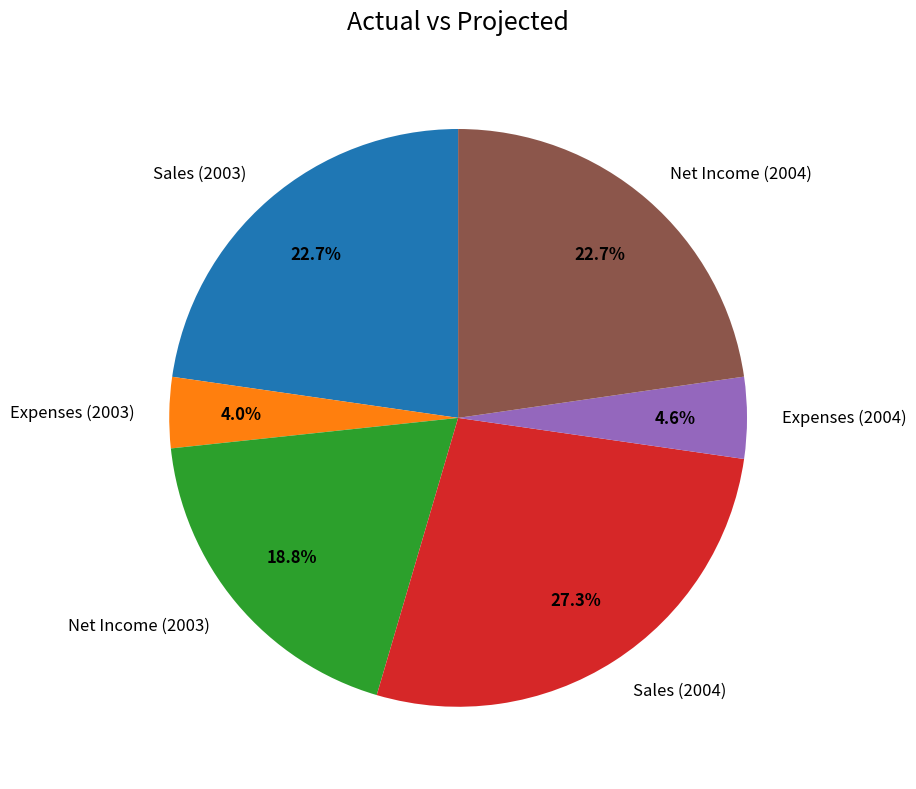

Between Net Income (2003) and Sales (2004), which is larger?

Sales (2004)